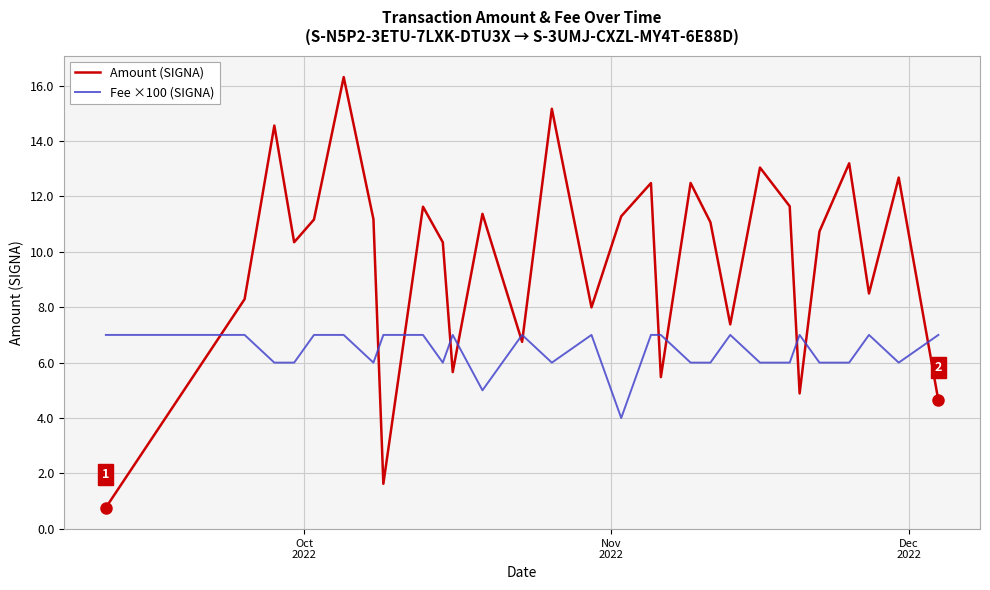

What are all the series names shown in the legend?

Amount (SIGNA), Fee ×100 (SIGNA)